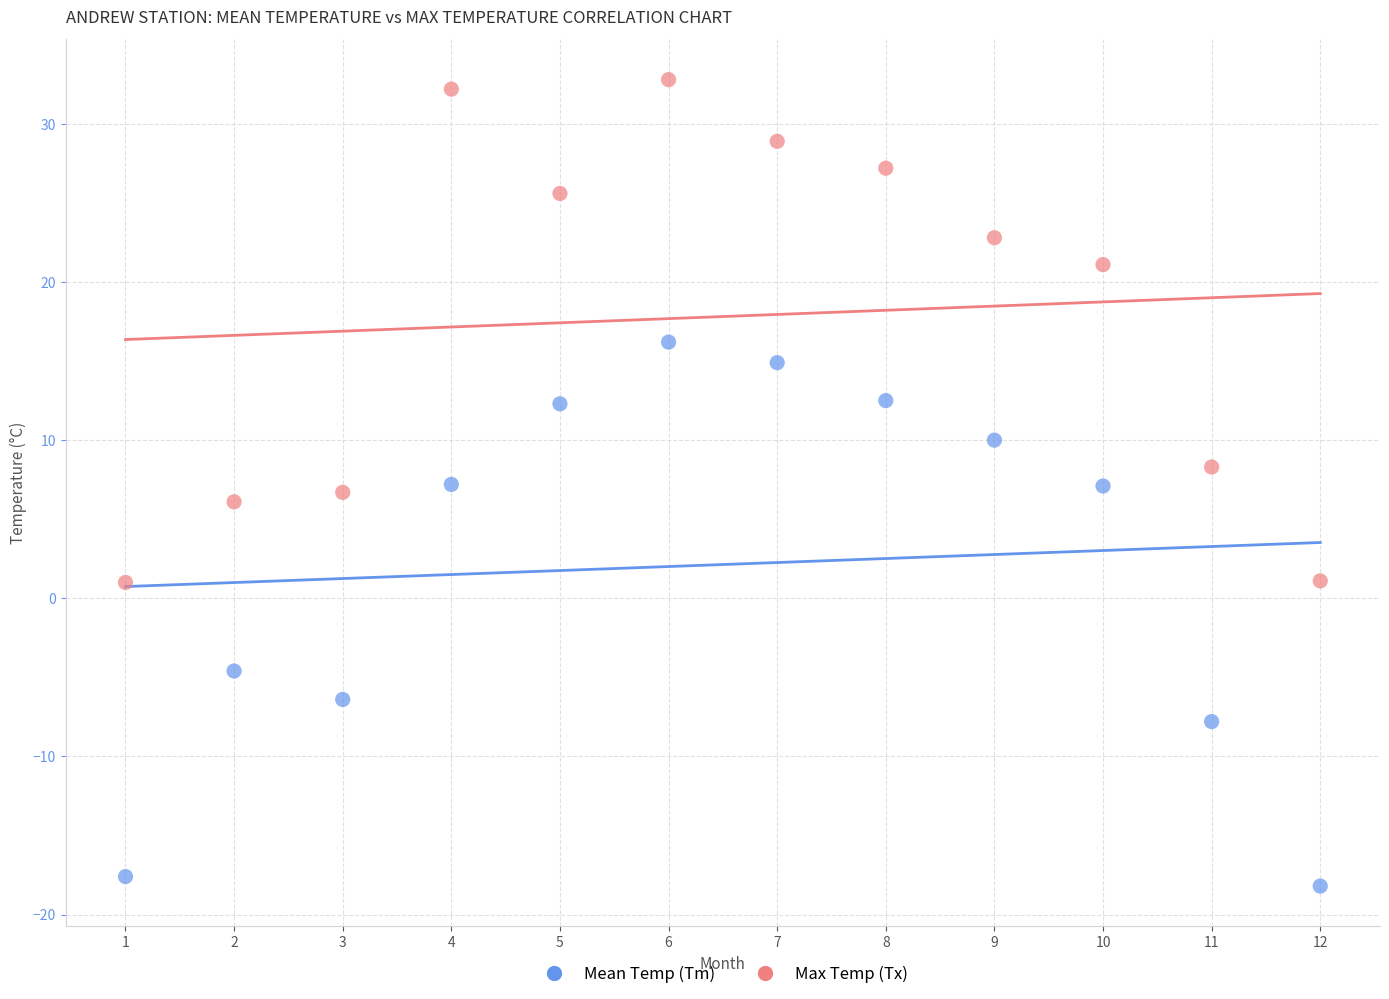

Across all data points, what is the range of X values (max minus min)?

11.0